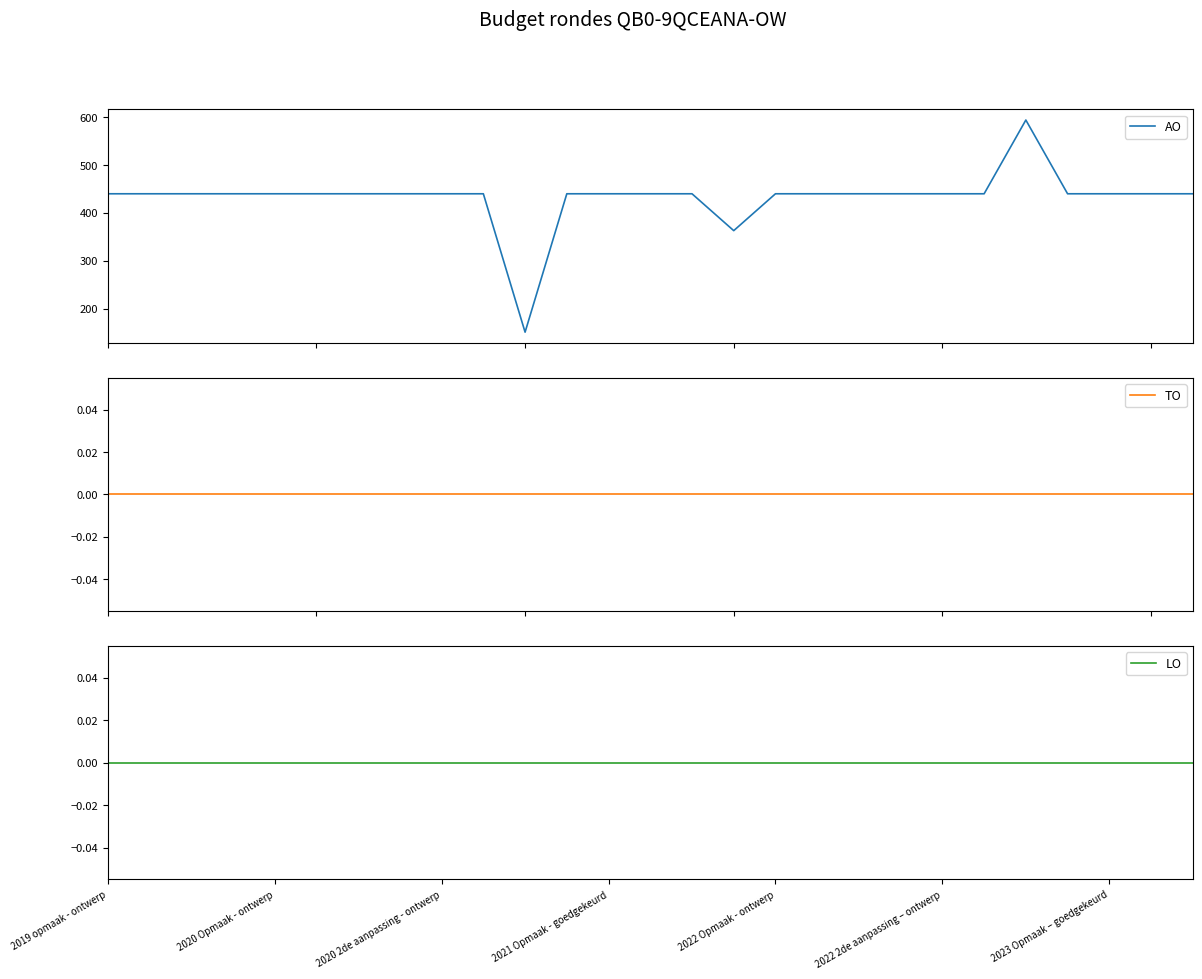

Is it true that LO equals 0 at 2022 Opmaak - ontwerp?

True